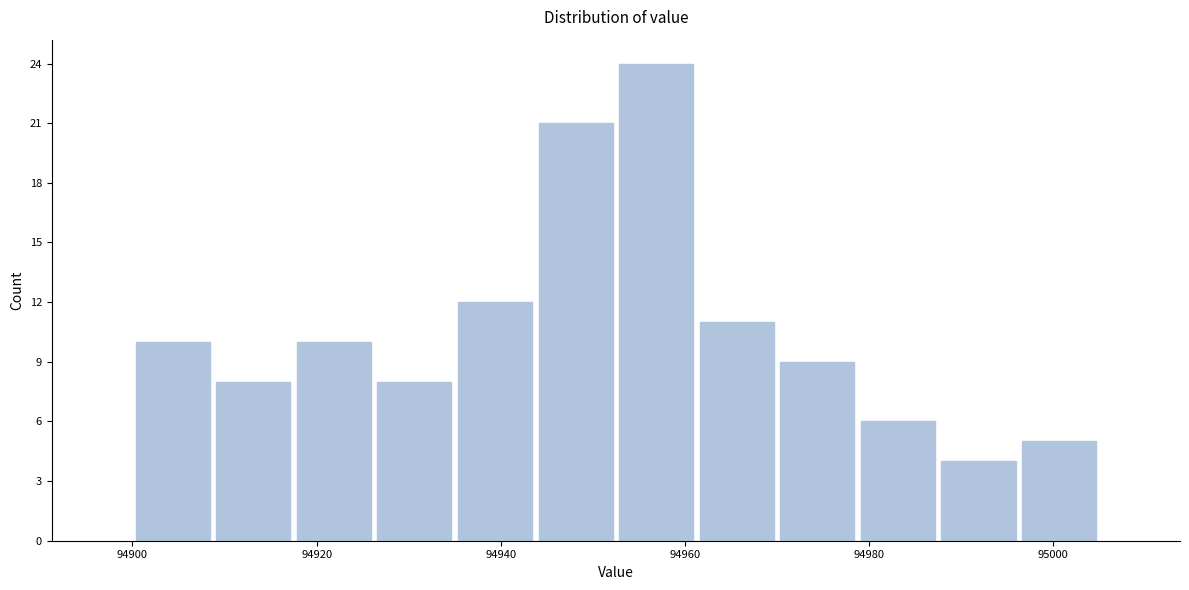

What is the height of the bar covering 94978 to 94988 on the x-axis? Neither the bar edges nor the heights are printed on the chart, so give them approximately, as read against the axes.

6